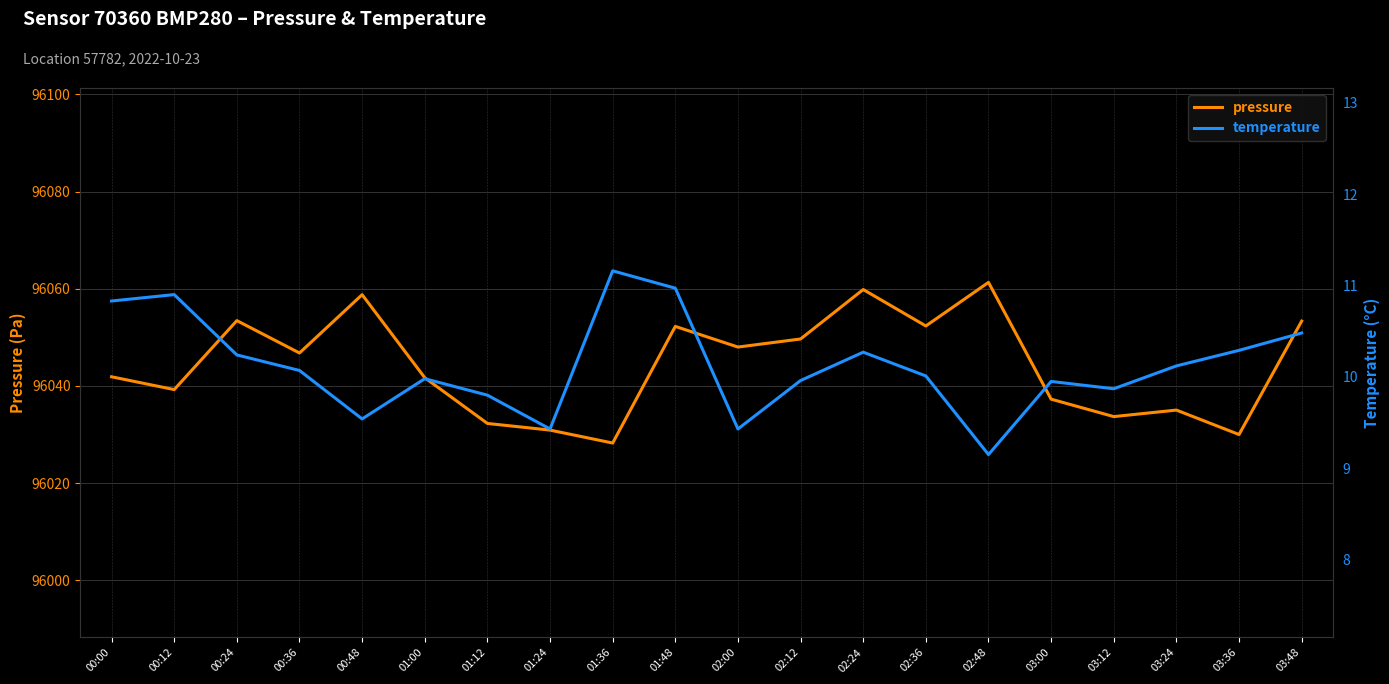

Between 00:00 and 01:48, which series saw the biggest shift?

pressure